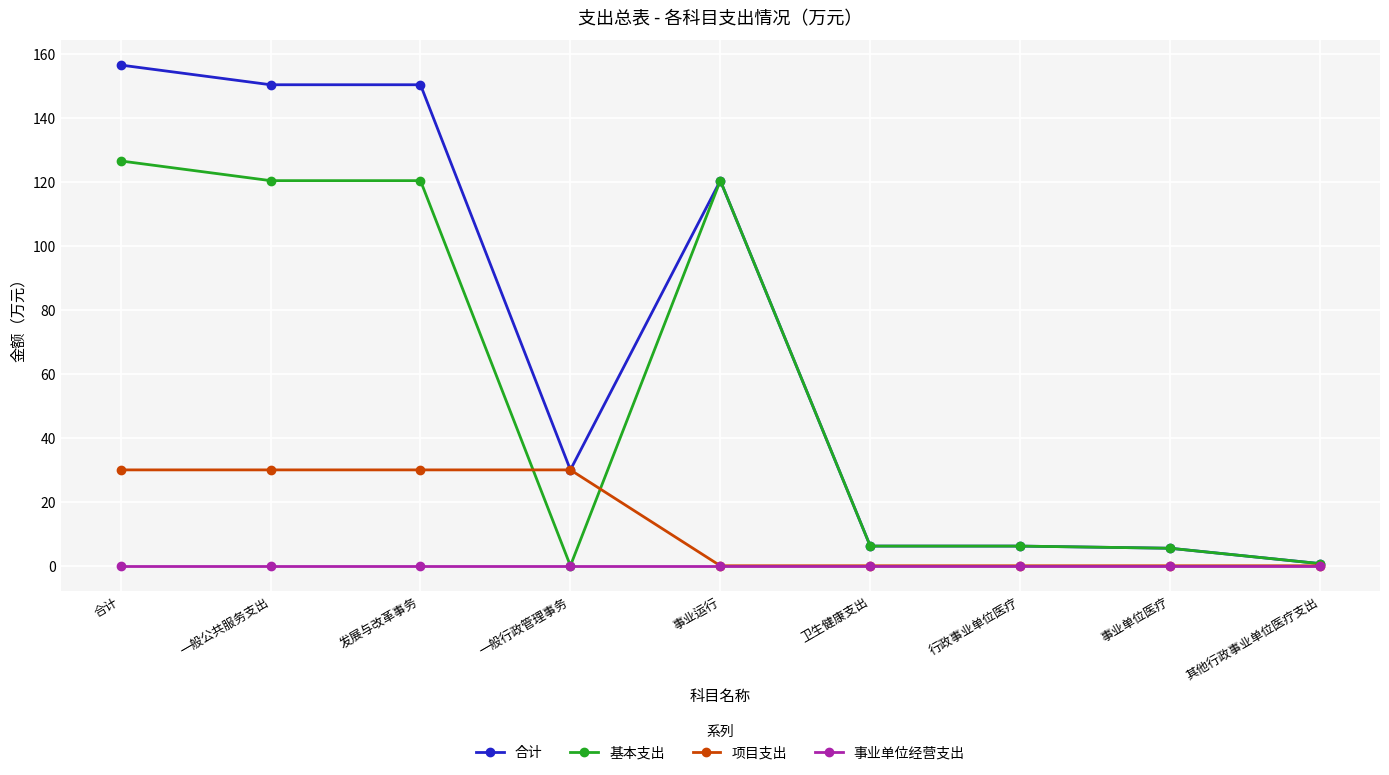

Where does the 合计 series first go above 30?

合计